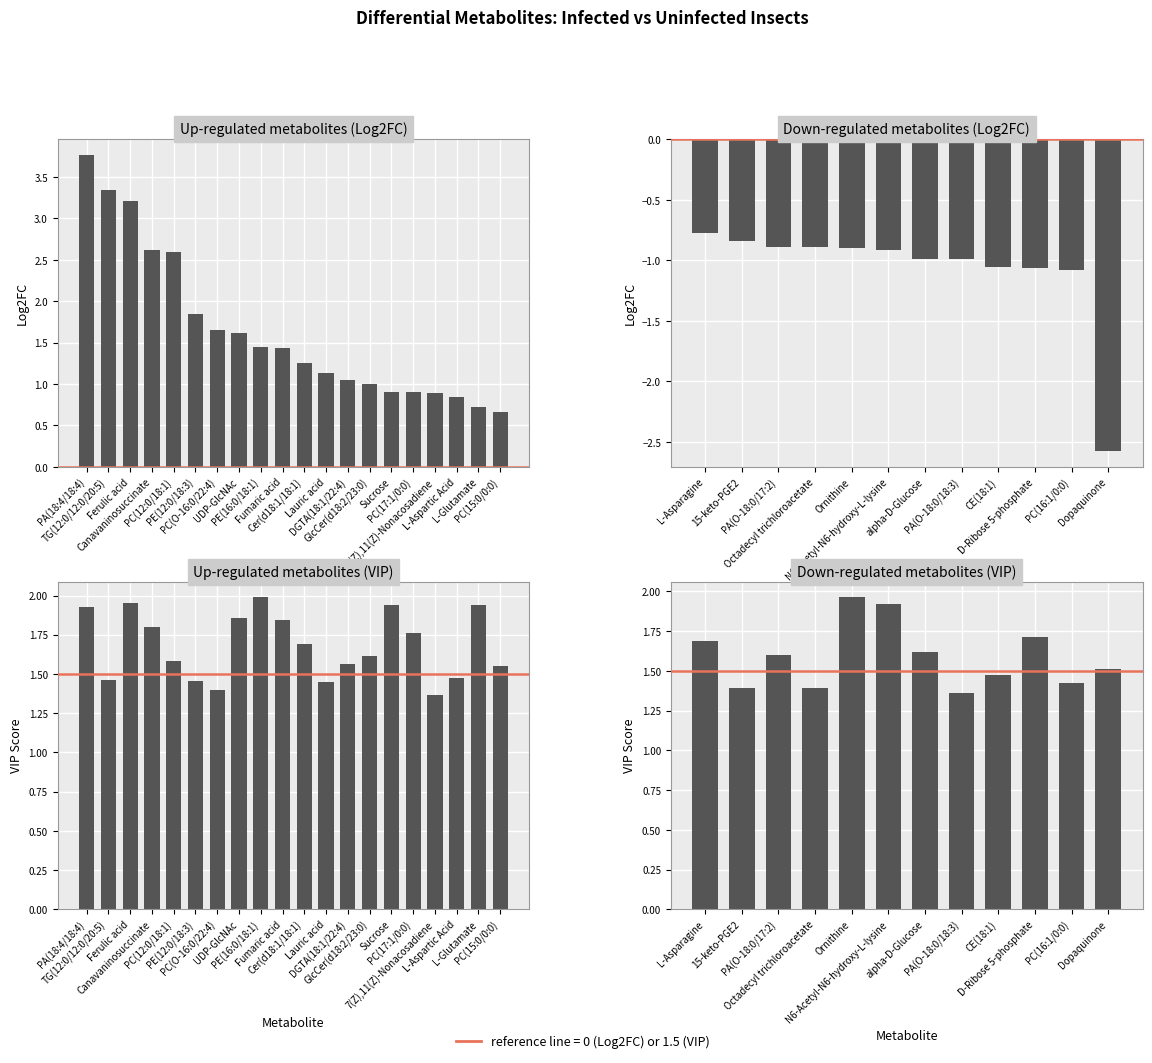

Rank the categories by value from lowest to highest.

PC(15:0/0:0), L-Glutamate, L-Aspartic Acid, 7(Z),11(Z)-Nonacosadiene, PC(17:1/0:0), Sucrose, GlcCer(d18:2/23:0), DGTA(18:1/22:4), Lauric acid, Cer(d18:1/18:1), Fumaric acid, PE(16:0/18:1), UDP-GlcNAc, PC(O-16:0/22:4), PE(12:0/18:3), PC(12:0/18:1), Canavaninosuccinate, Ferulic acid, TG(12:0/12:0/20:5), PA(18:4/18:4)